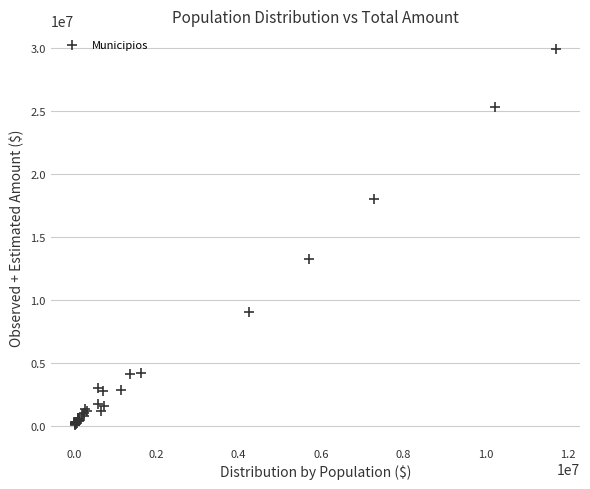

What Y value in the scatter plot is closest to 15014706?

13301160.0